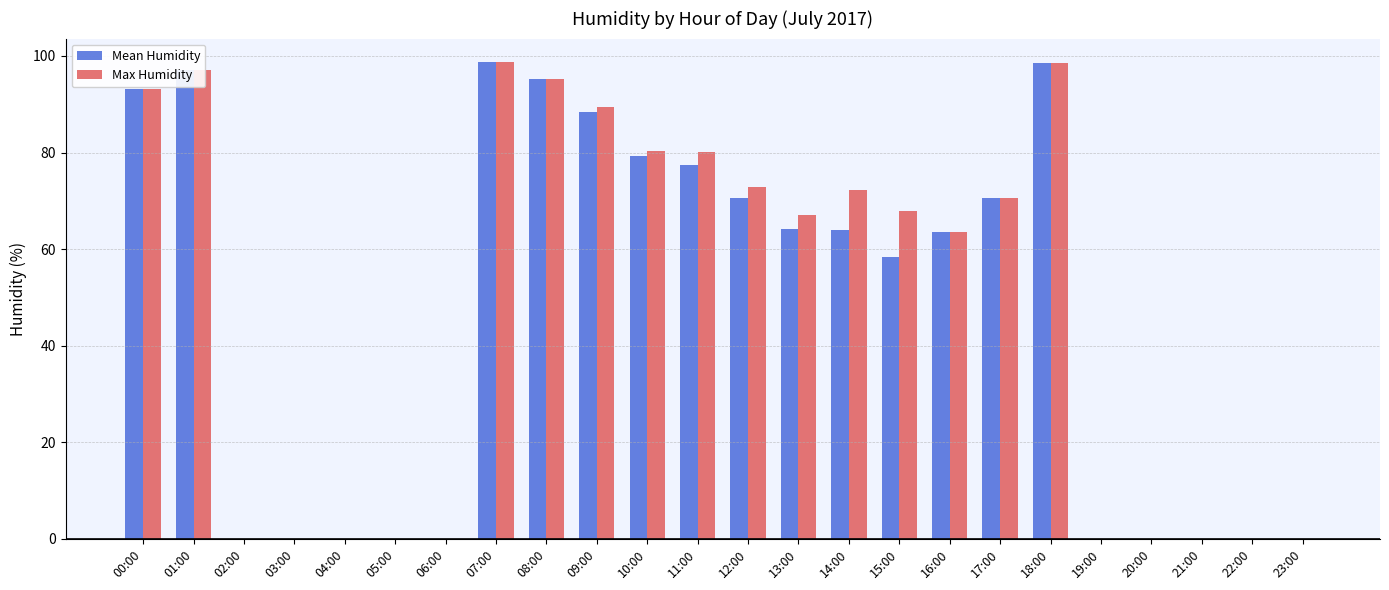

At which label does Mean Humidity first exceed 64?

00:00